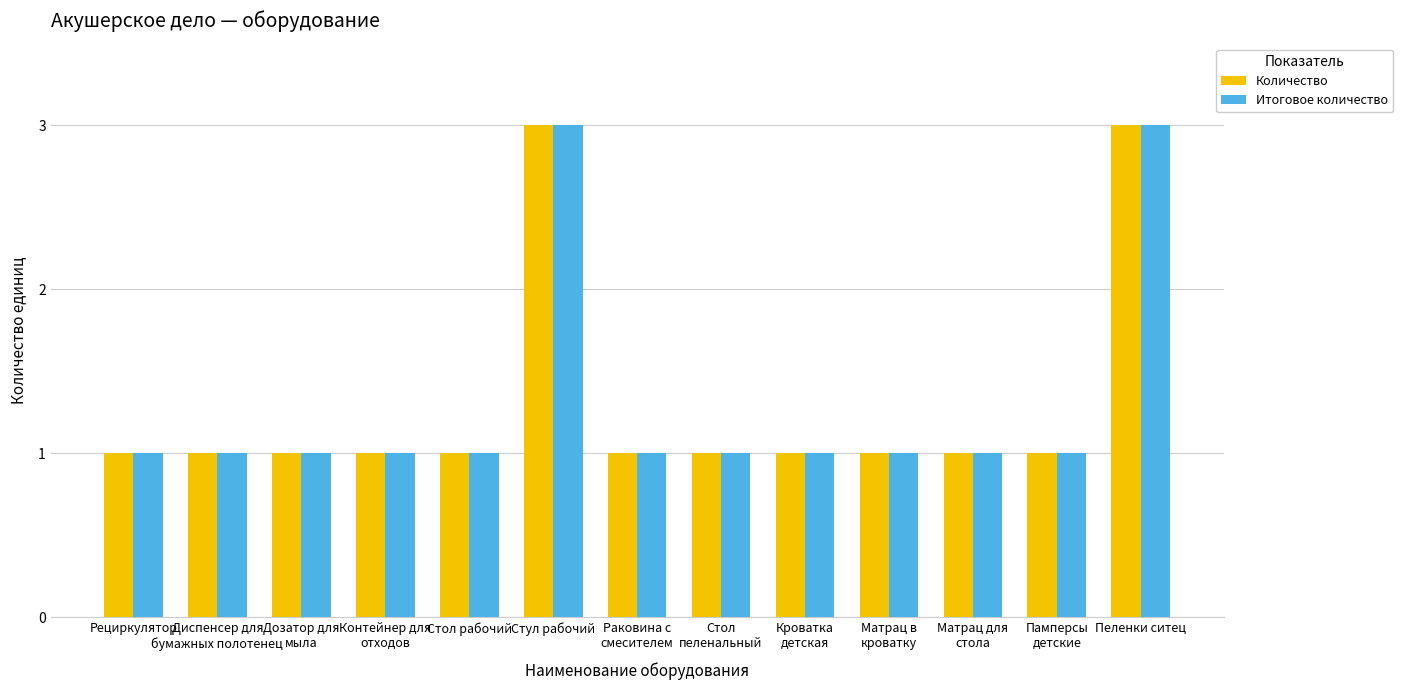

What is the minimum value shown in the chart?

1